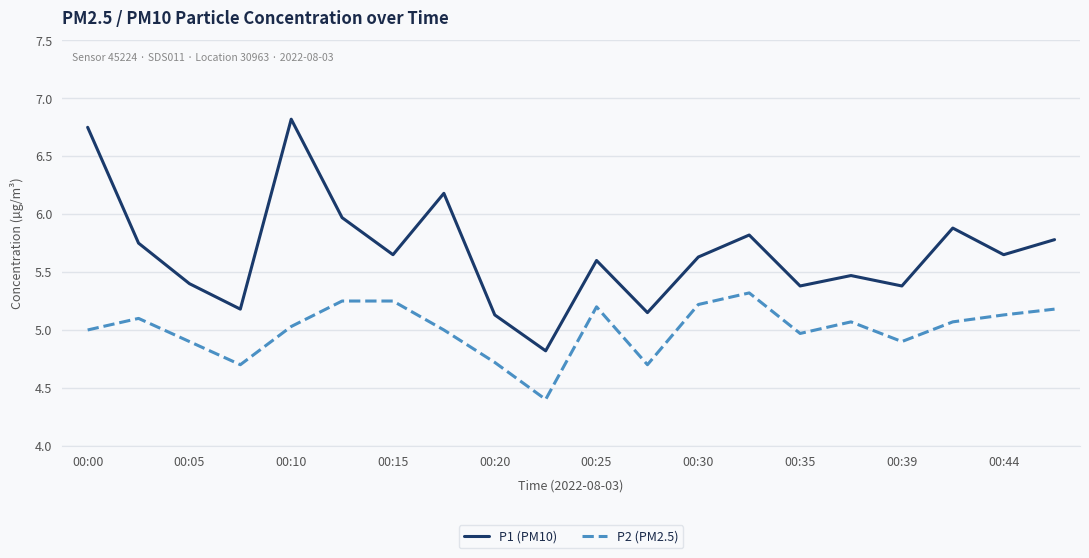

What is the highest value of the P2 (PM2.5) series?

5.3